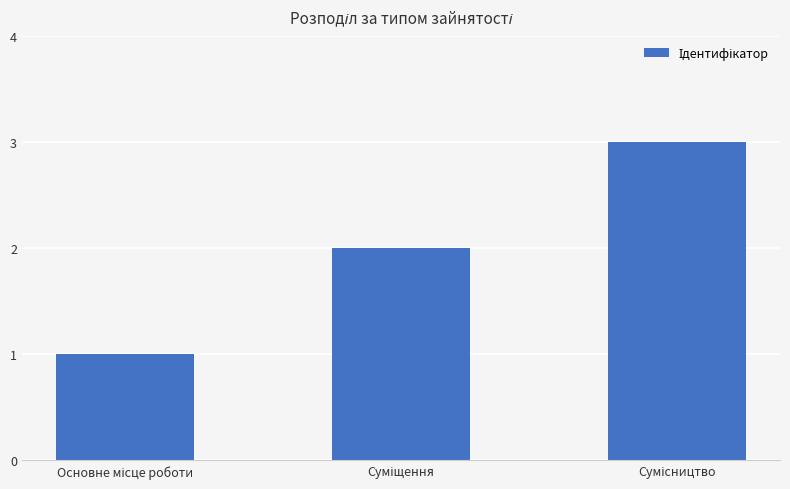

What is the smallest value displayed?

1